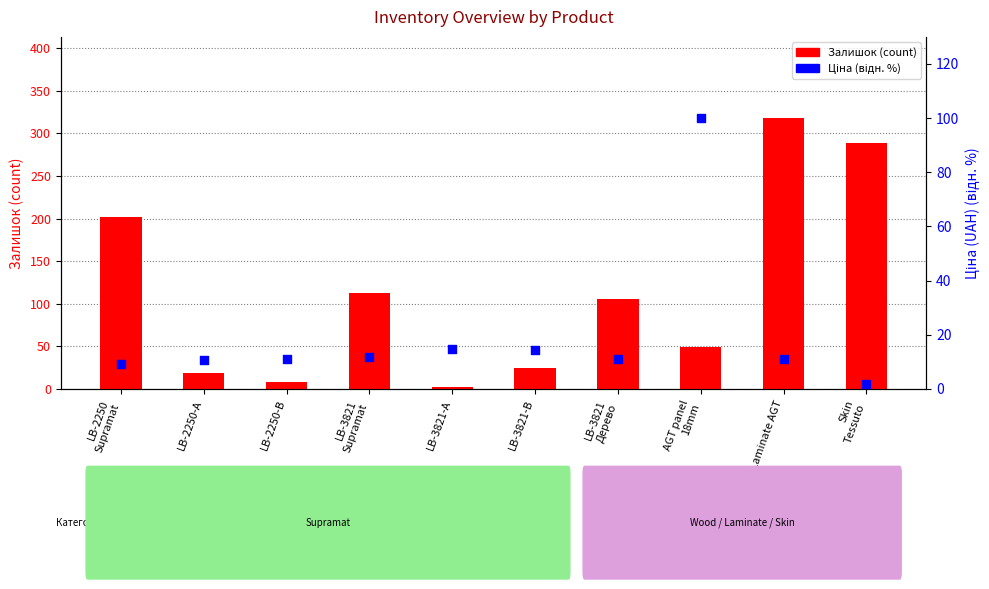

Which series has the largest Y range (max minus min)?

Залишок (count)